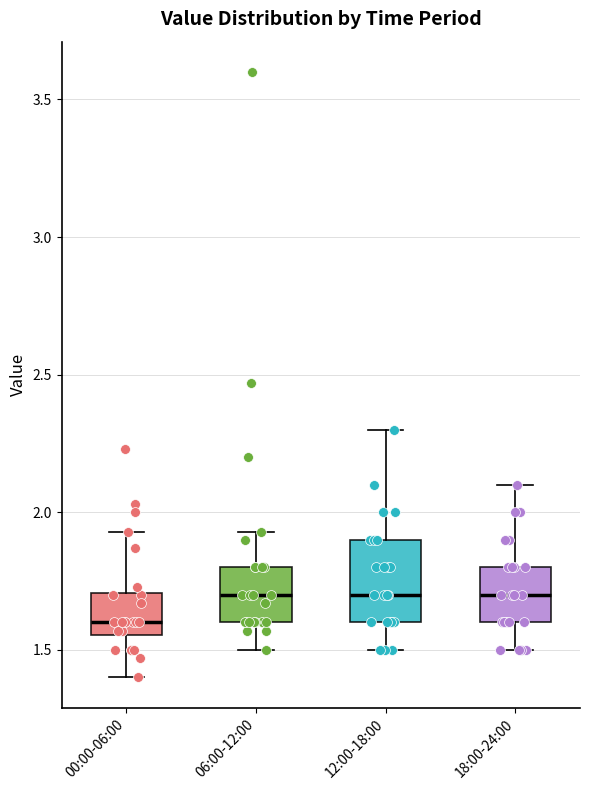

Where is the upper edge of the box for 12:00-18:00 on the y-axis? The values are not printed on the chart, so give them approximately, as read against the axis.

1.90